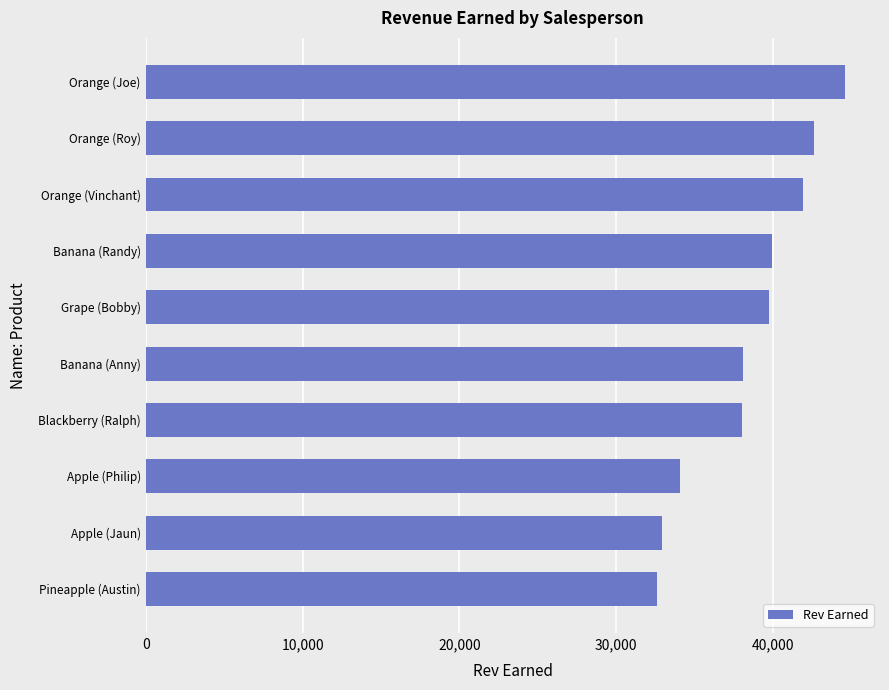

What is the change in value from Grape (Bobby) to Orange (Joe)?

+4824